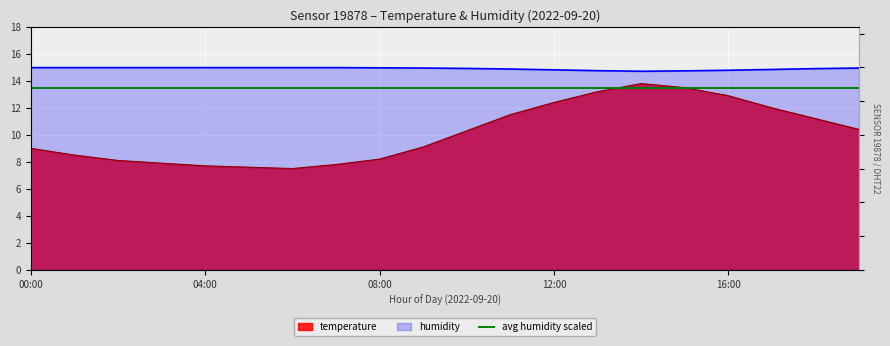

What value does the humidity series have at 18:00?

14.9